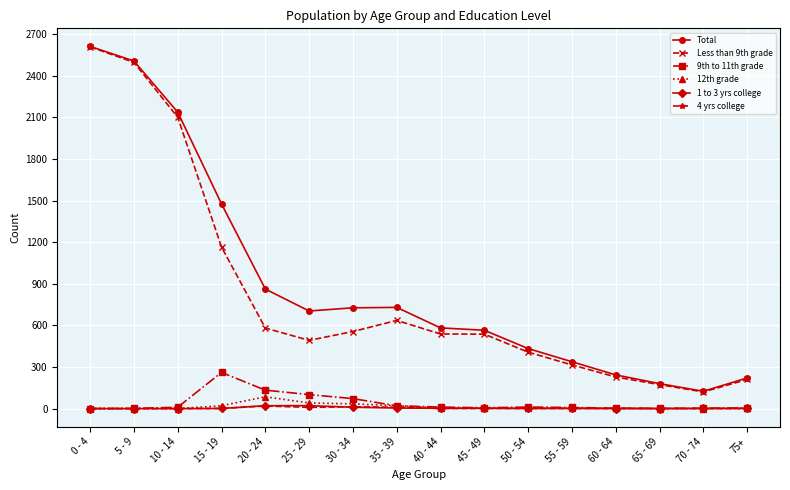

True or false: Total and 4 yrs college cross at least once.

False